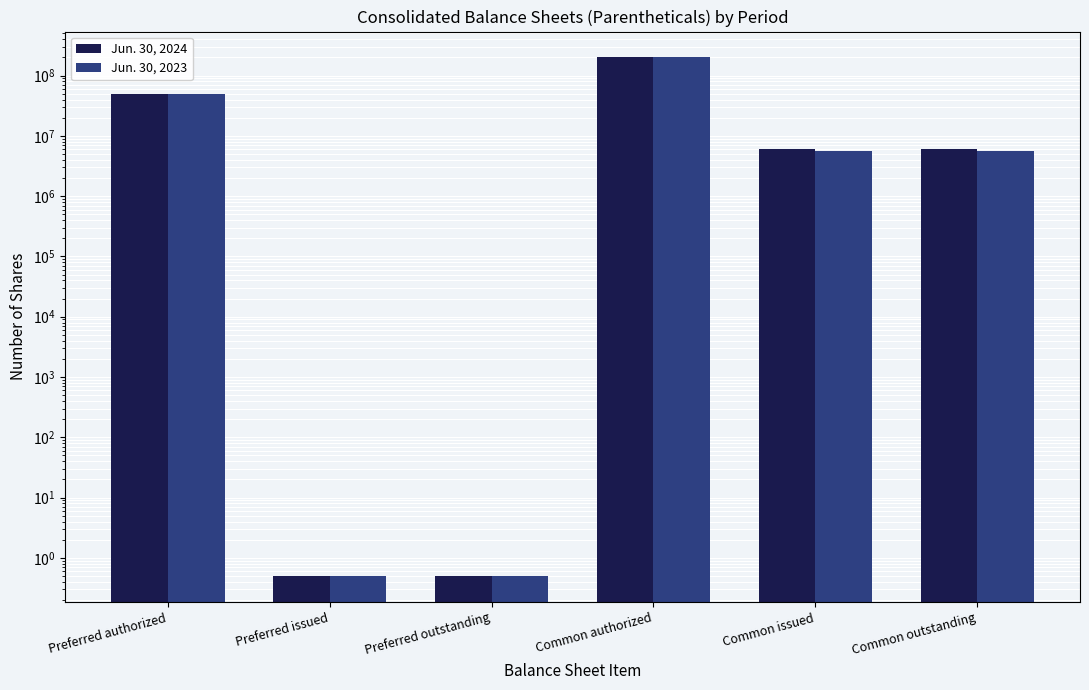

Rank the categories by Jun. 30, 2023 value from highest to lowest.

Common authorized, Preferred authorized, Common issued, Common outstanding, Preferred issued, Preferred outstanding